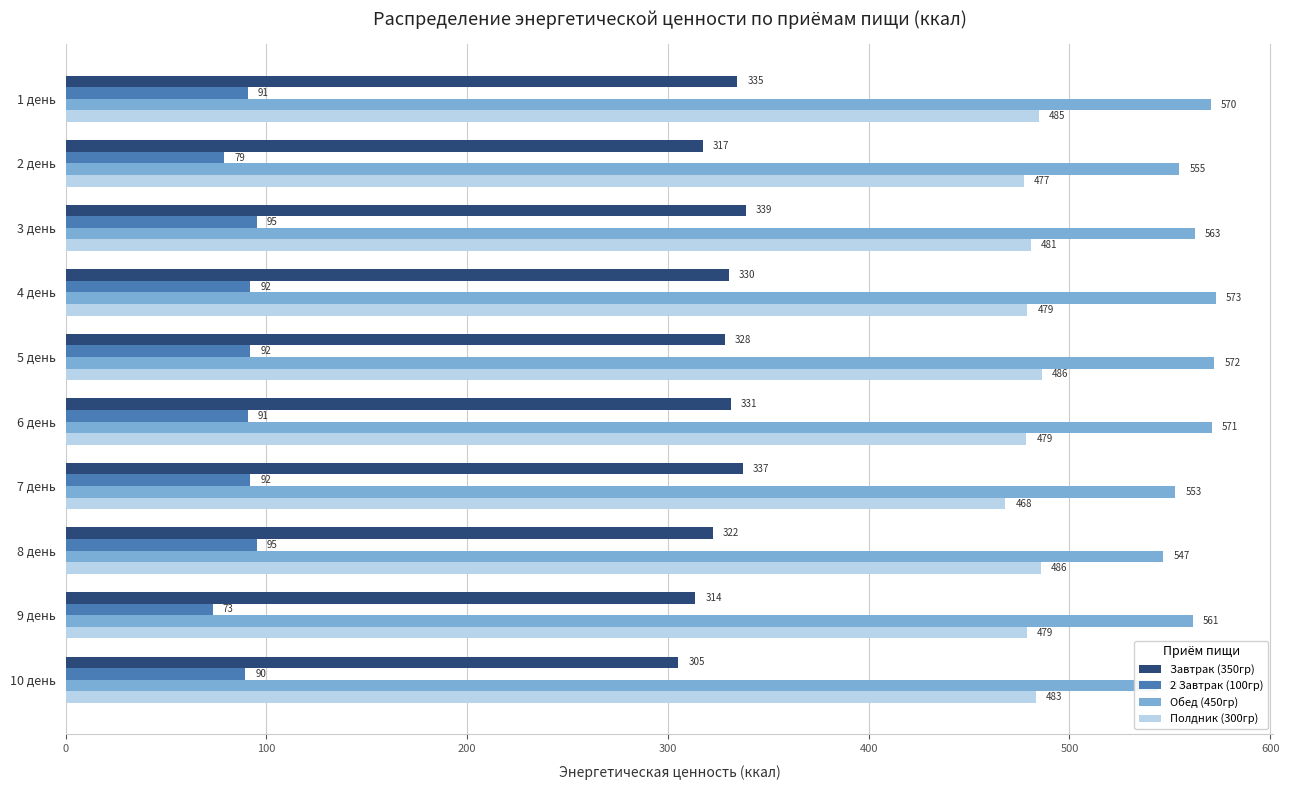

What are all the series names shown in the legend?

Завтрак (350гр), 2 Завтрак (100гр), Обед (450гр), Полдник (300гр)